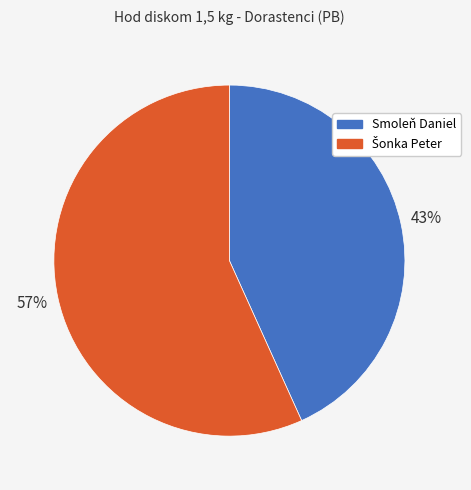

Which category has the smallest portion of the pie?

Smoleň Daniel